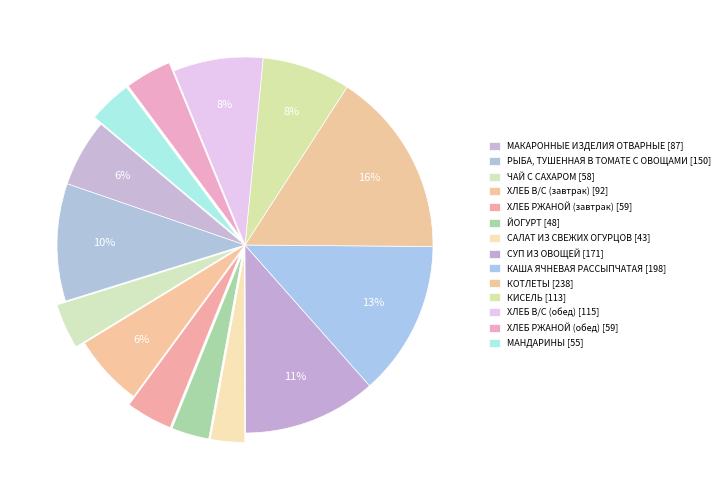

Which slice is the largest?

КОТЛЕТЫ